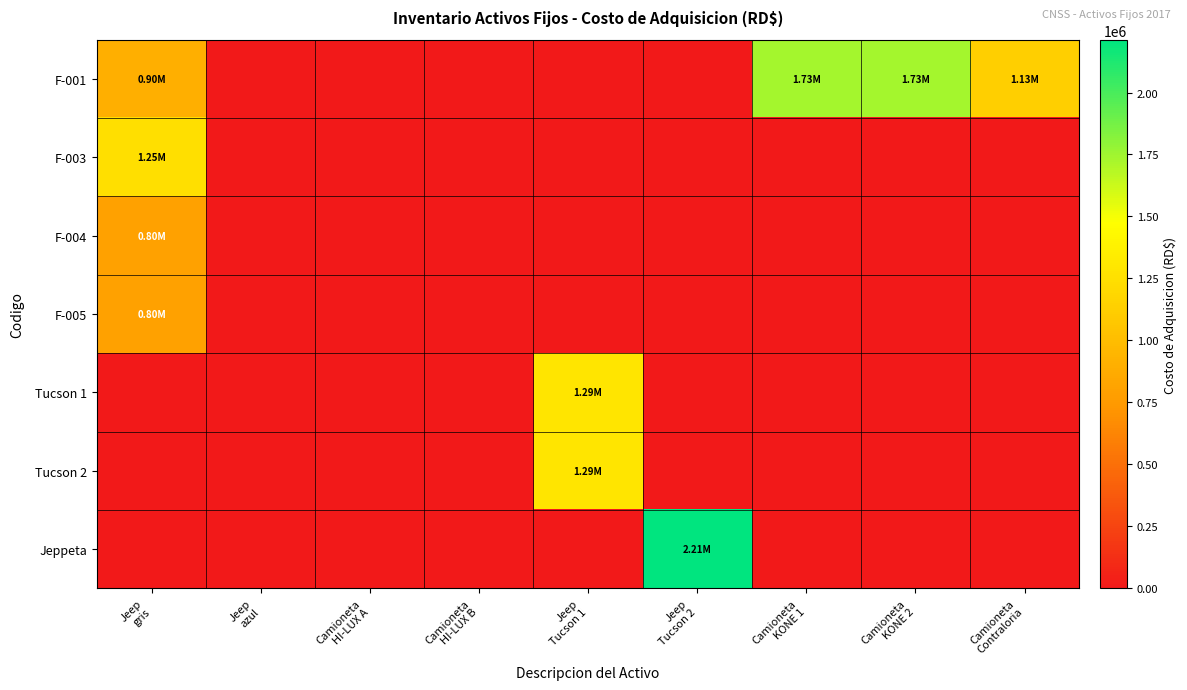

At Jeep Tucson 1, list the series in order from smallest to largest.

F-001, F-003, F-004, F-005, Jeppeta, Tucson 1, Tucson 2